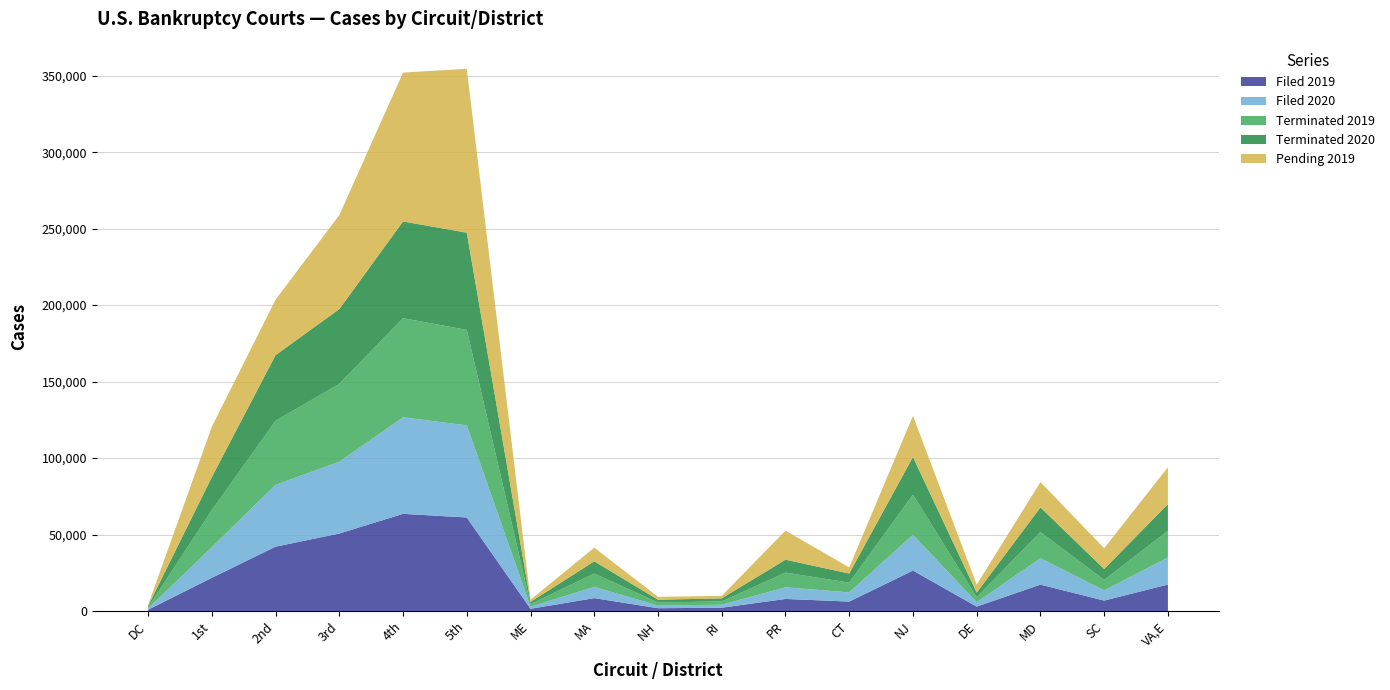

Reading left to right, transcribe all the data shown in this chart.

Filed 2019: DC=815	1st=21682	2nd=42057	3rd=50638	4th=63527	5th=61126	ME=1438	MA=8415	NH=1812	RI=2144	PR=7873	CT=6149	NJ=26414	DE=2856	MD=17252	SC=6798	VA,E=17303
Filed 2020: DC=843	1st=20025	2nd=40444	3rd=46957	4th=63151	5th=60252	ME=1360	MA=7363	NH=1746	RI=1951	PR=7605	CT=6009	NJ=23419	DE=2890	MD=17255	SC=6639	VA,E=17682
Terminated 2019: DC=826	1st=24205	2nd=41832	3rd=50940	4th=64777	5th=62413	ME=1682	MA=8717	NH=2004	RI=2194	PR=9608	CT=6404	NJ=26275	DE=3329	MD=17163	SC=6927	VA,E=17461
Terminated 2020: DC=786	1st=21671	2nd=42968	3rd=48852	4th=63248	5th=63557	ME=1442	MA=7998	NH=1792	RI=1986	PR=8453	CT=5937	NJ=24586	DE=2926	MD=16063	SC=7085	VA,E=17428
Pending 2019: DC=666	1st=32876	2nd=36265	3rd=61474	4th=97355	5th=107173	ME=1436	MA=8934	NH=1885	RI=1617	PR=19004	CT=3988	NJ=26902	DE=5209	MD=16597	SC=13574	VA,E=24132